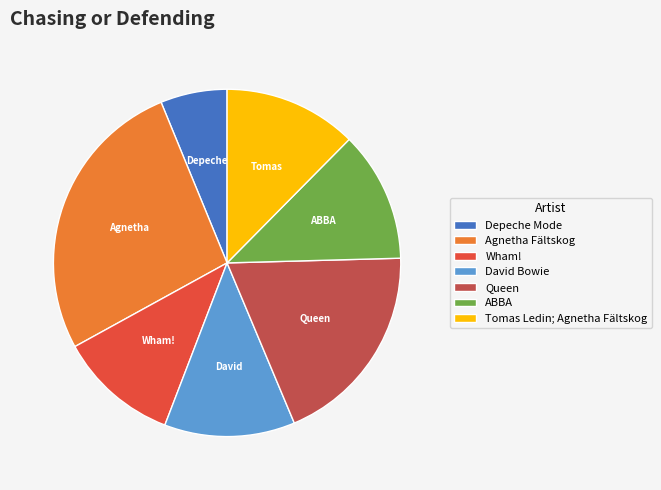

Which slice is the smallest?

Depeche Mode